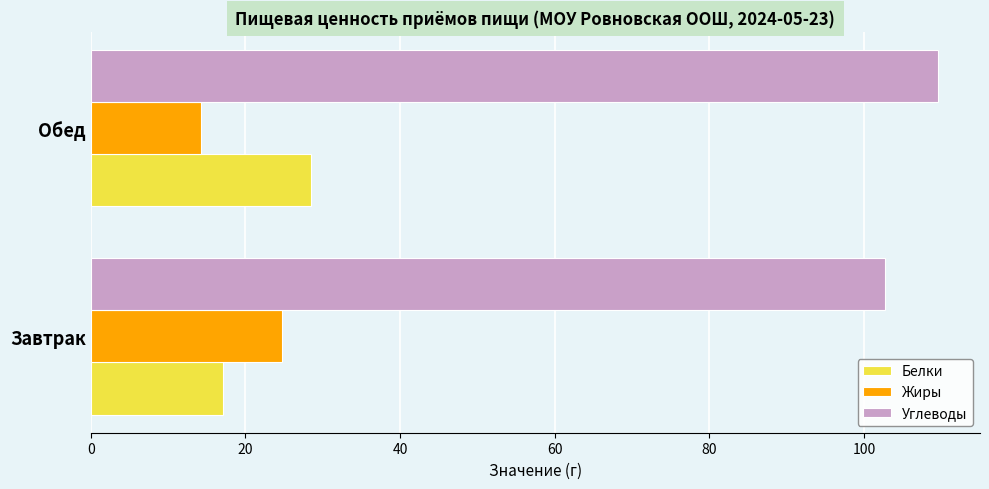

What is the spread (max minus min) of values at Завтрак?

85.7